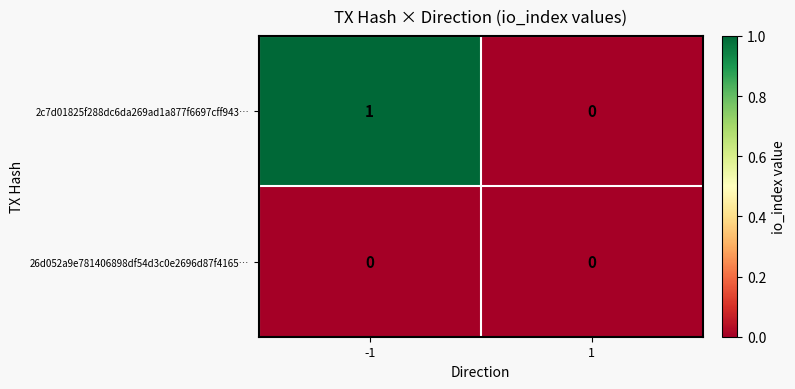

Rank the series by their average value, from lowest to highest.

26d052a9e781406898df54d3c0e2696d87f4165…, 2c7d01825f288dc6da269ad1a877f6697cff943…